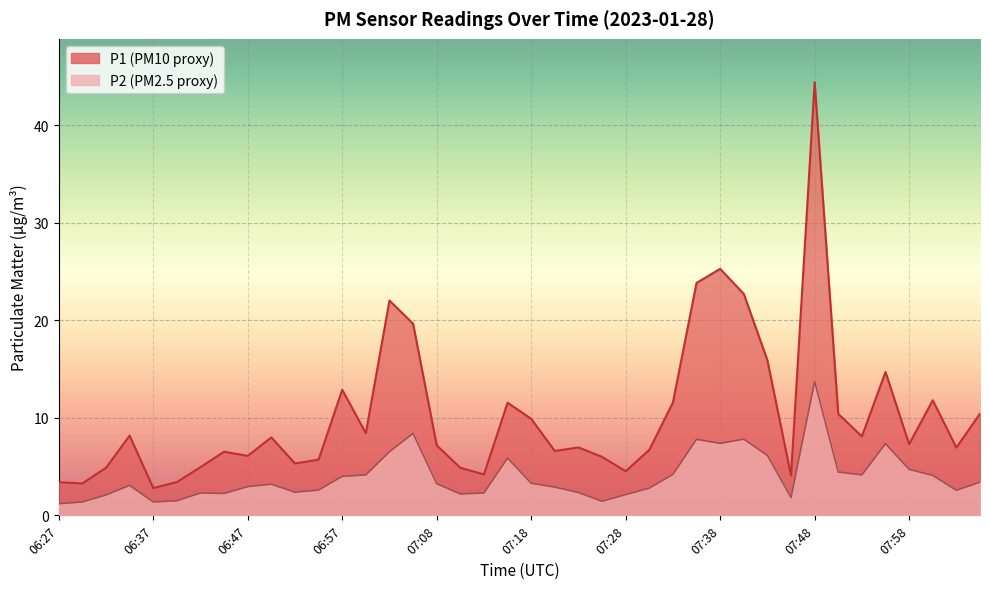

The value of P1 at 07:25 is 6.0. True or false?

True